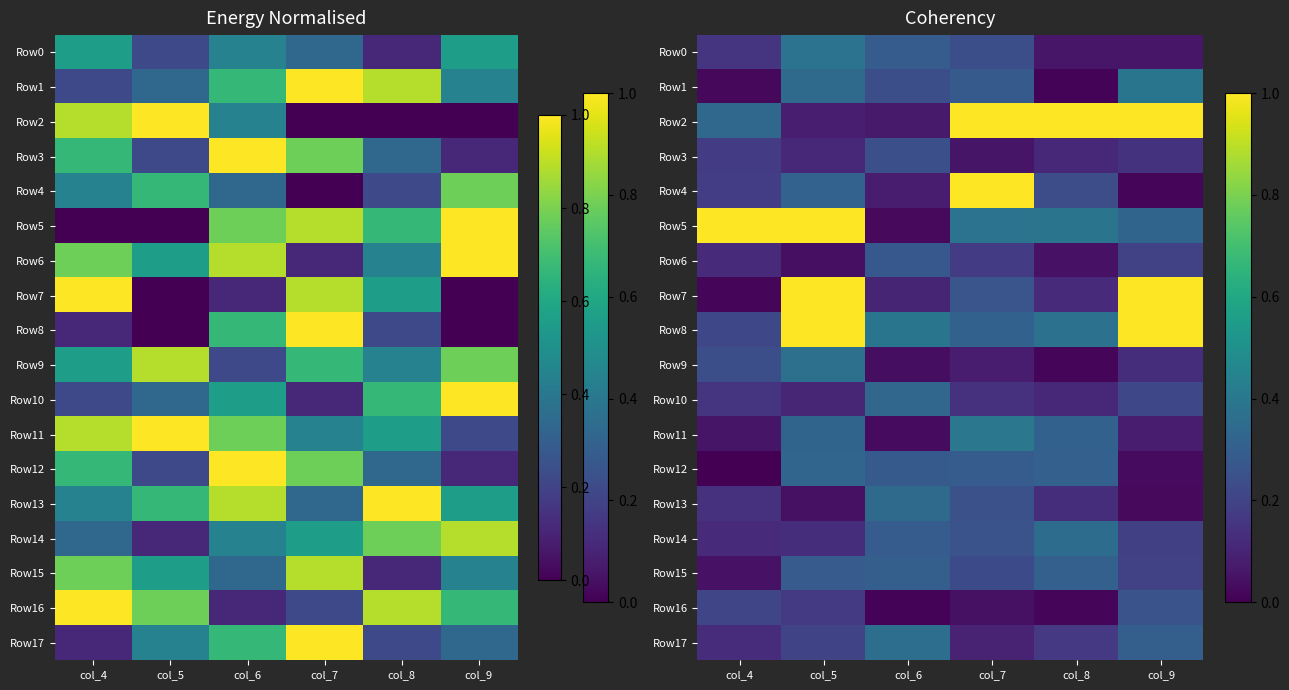

How many data points does each series have?

6